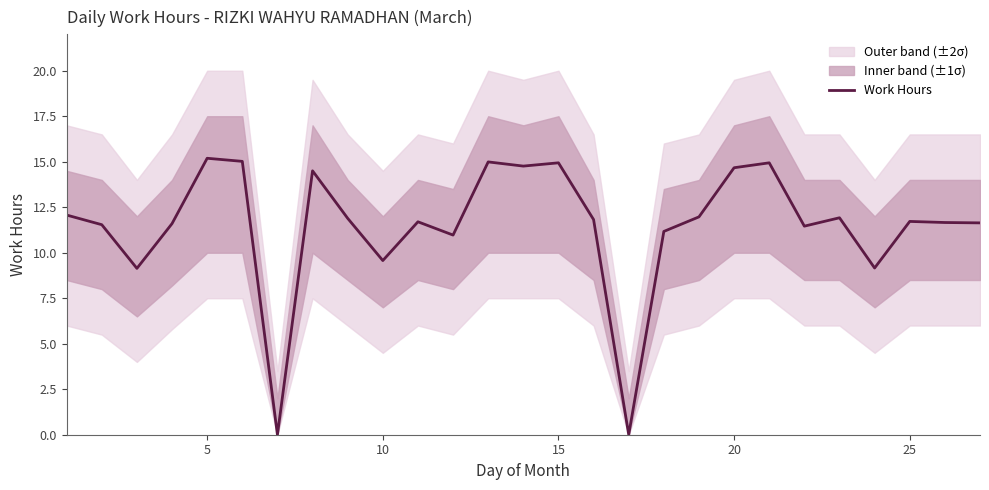

How many positive values are there?

25